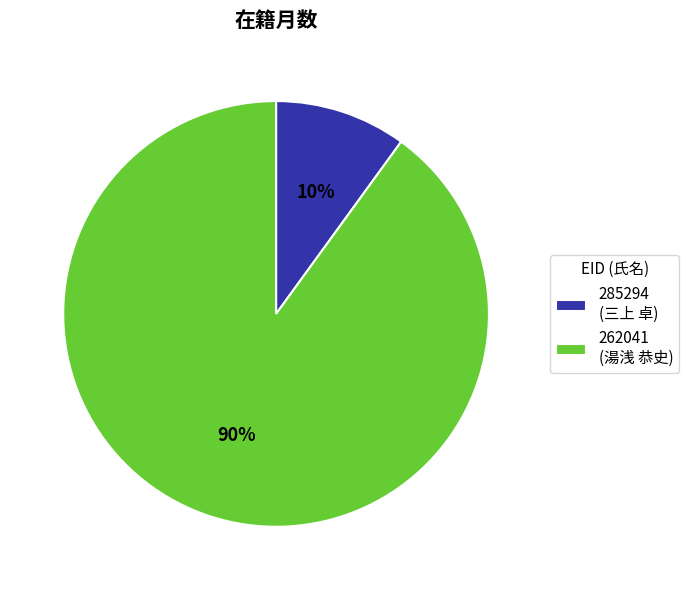

Approximately how many times larger is the value at 285294 compared to 262041?

0.1